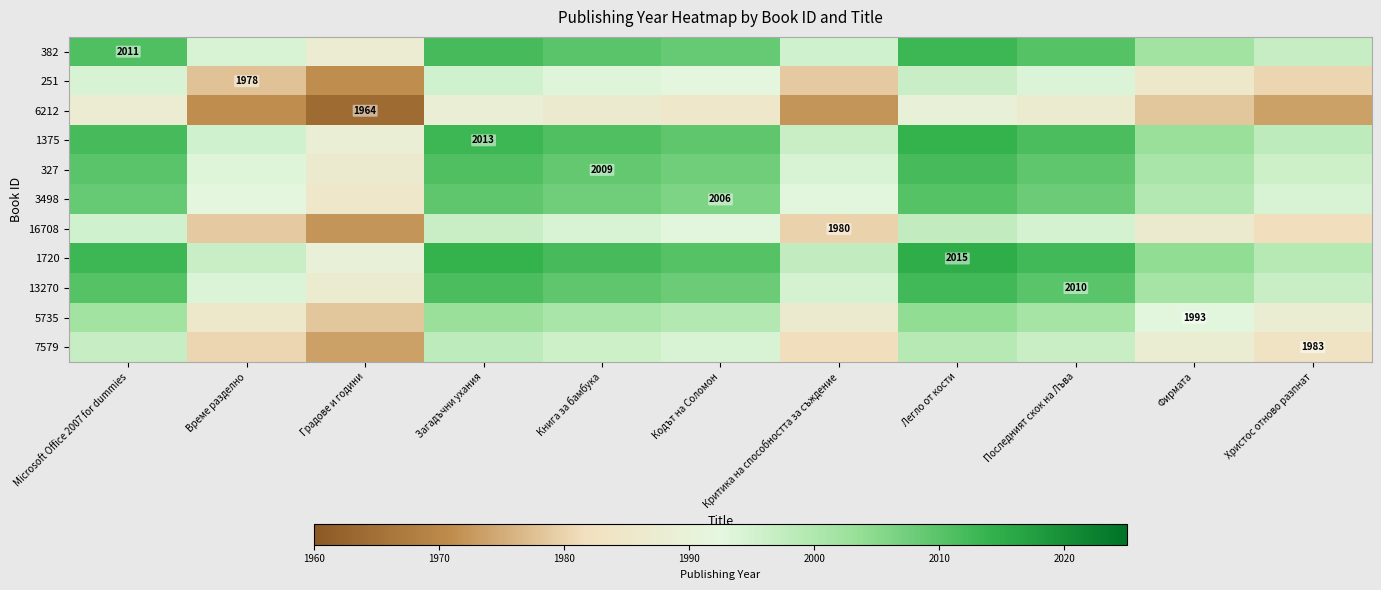

Rank the series by their maximum value, from highest to lowest.

1720, 1375, 382, 13270, 327, 3498, 5735, 7579, 16708, 251, 6212